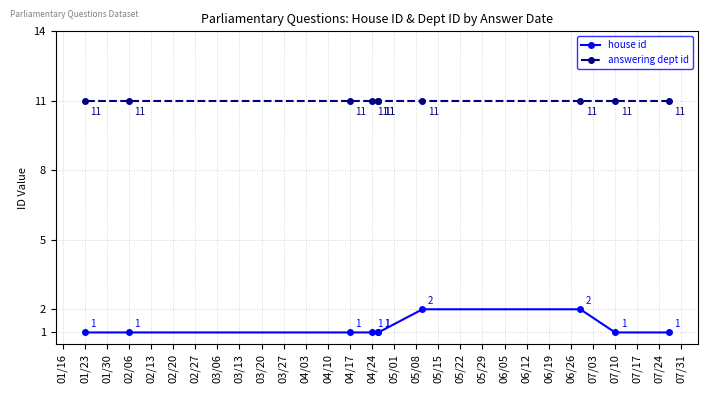

True or false: answering dept id and house id cross at least once.

False